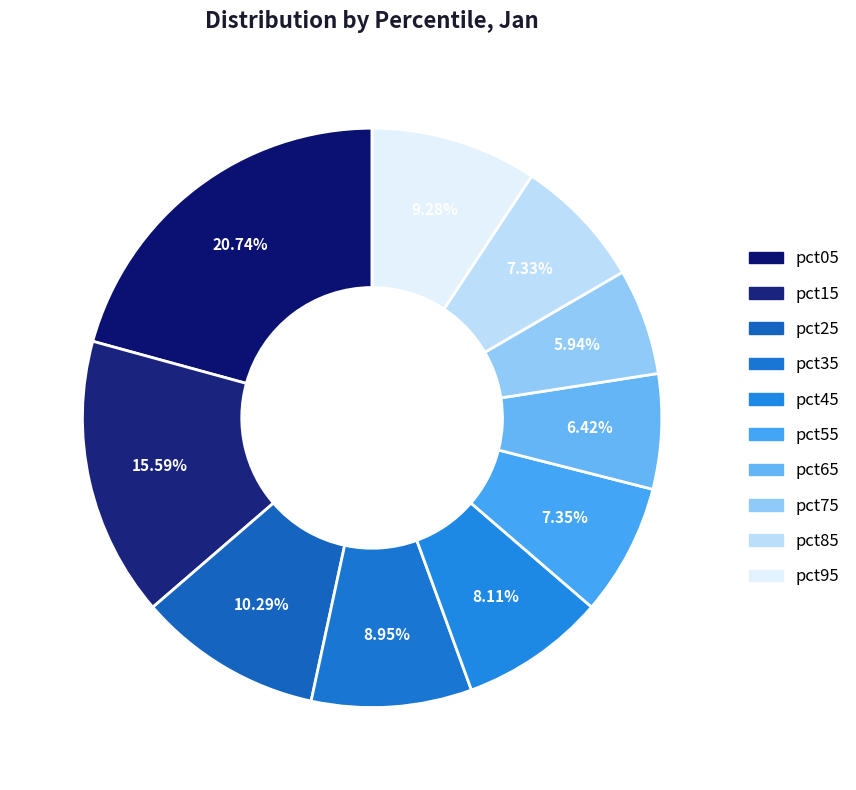

To the nearest percent, what is the difference between the pct65 and pct05 slice percentages?

14%